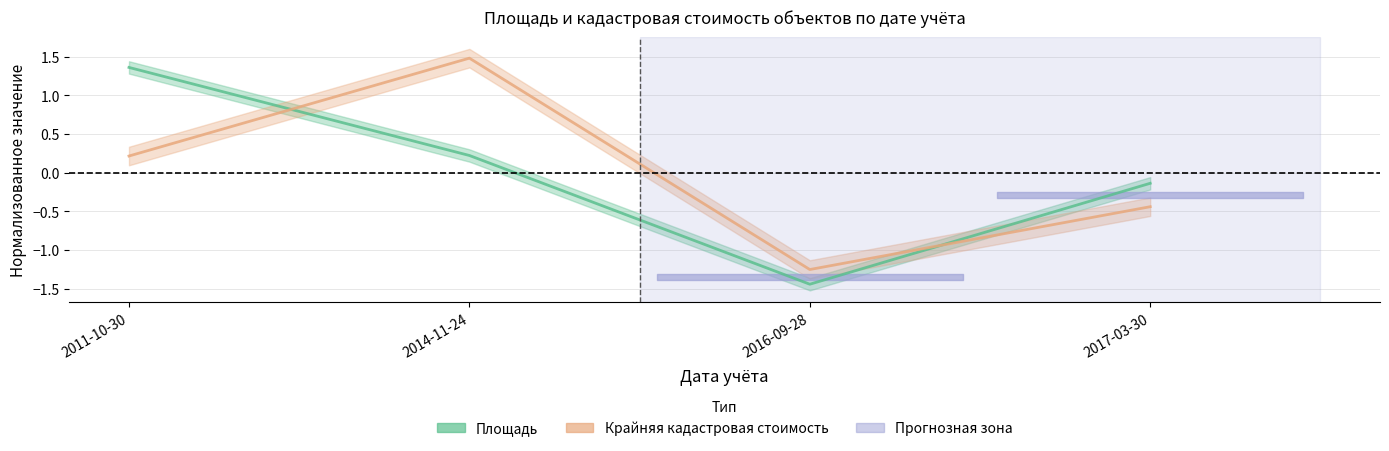

At which label is Площадь closest to 0?

2017-03-30